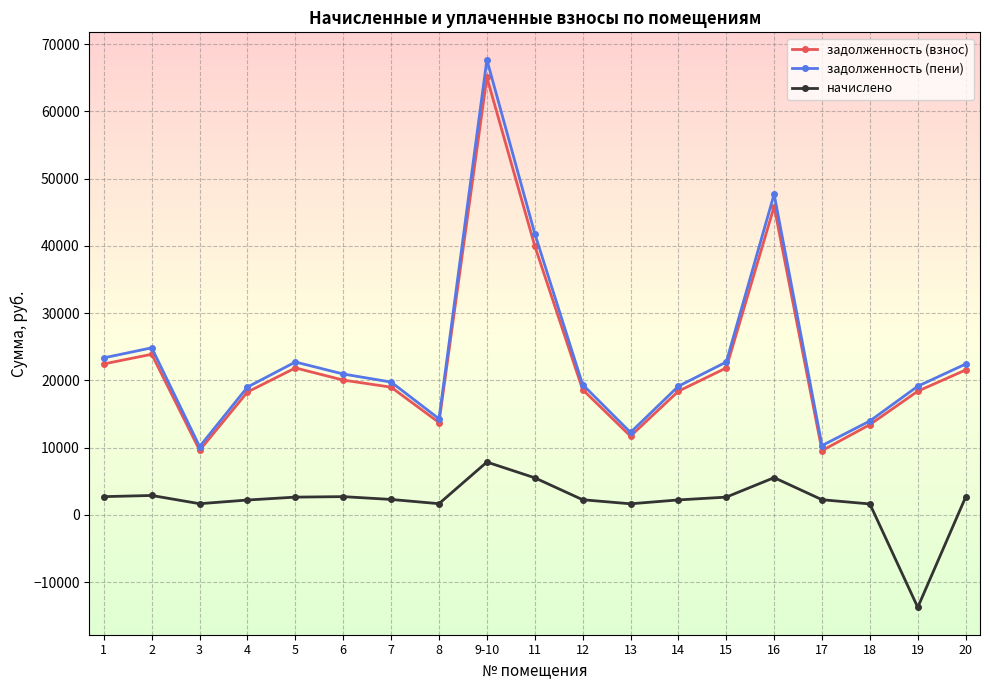

What position from the right is 5?

15